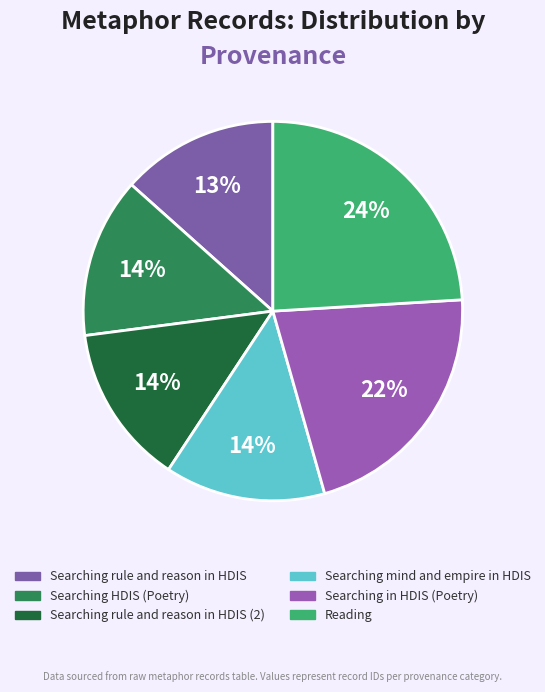

How many segments does this pie chart have?

6